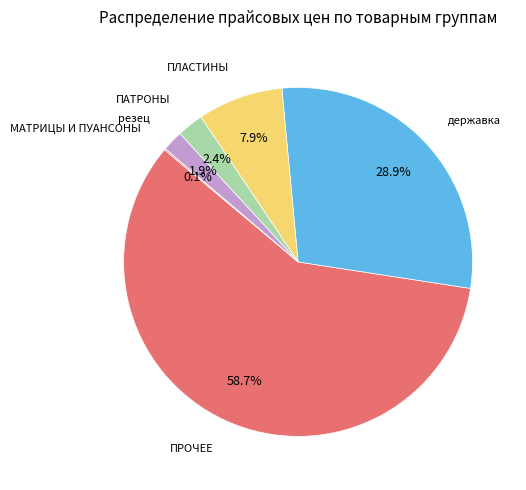

Which category has the biggest portion of the pie?

ПРОЧЕЕ